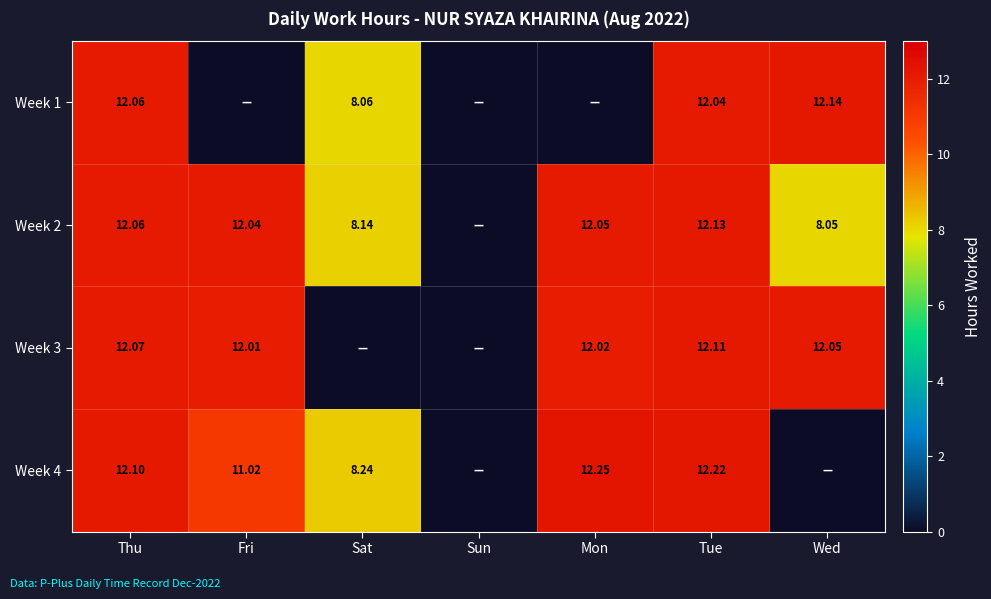

Read the Week 2 value at Wed.

8.1